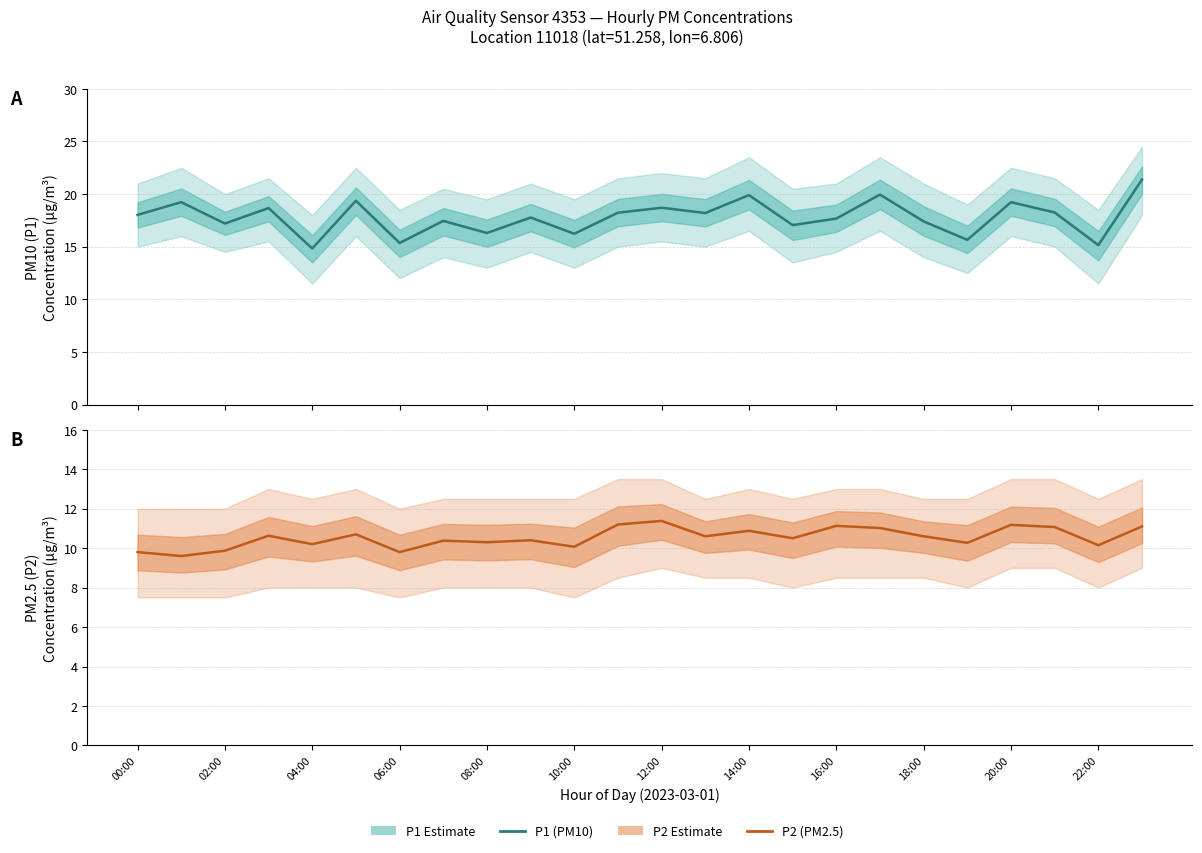

True or false: P1 (PM10) has a value of 25.9 at 14:00.

False